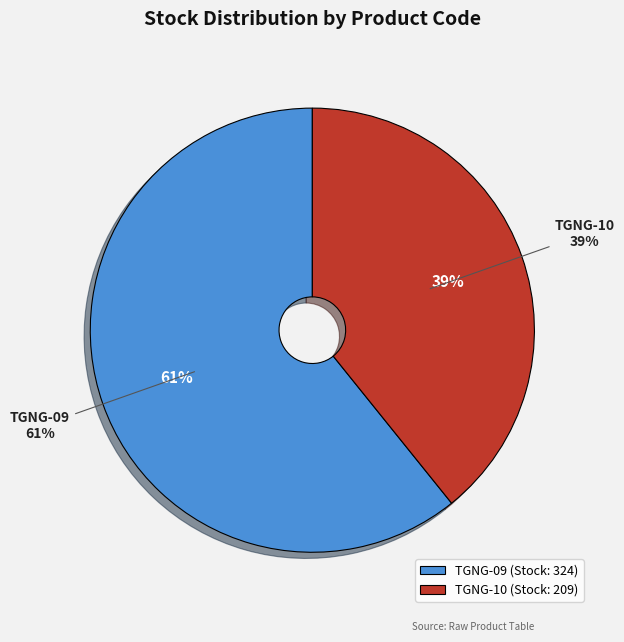

What percentage is the TGNG-10 slice, to the nearest percent?

39%